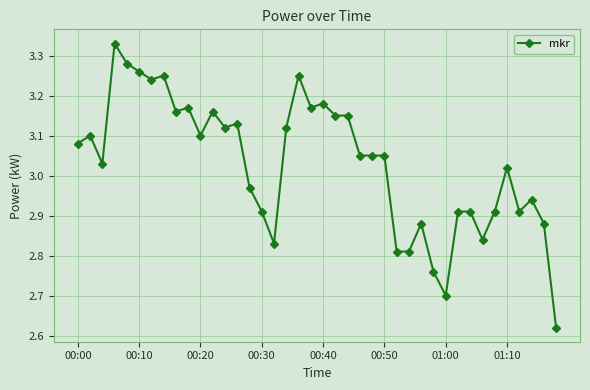

What is the sum of all values?

121.2